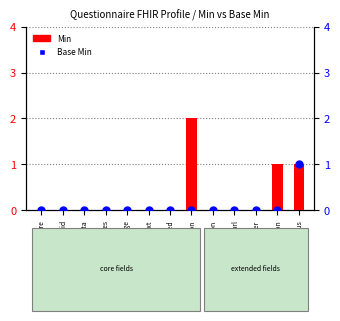

Which series reaches the maximum Y coordinate?

Min